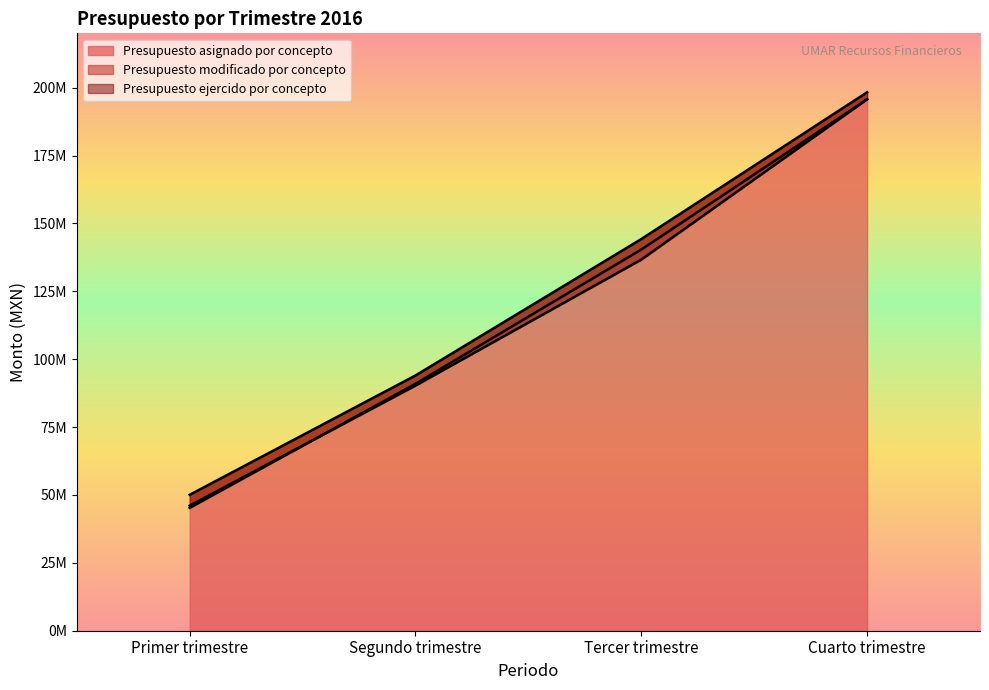

List the series in order of their overall mean, highest first.

Presupuesto modificado por concepto, Presupuesto asignado por concepto, Presupuesto ejercido por concepto